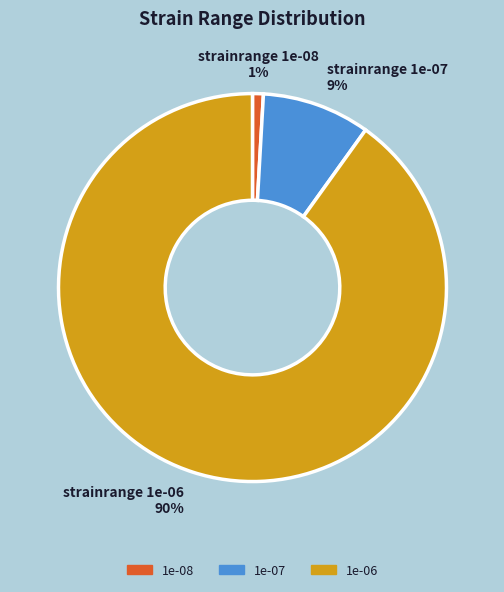

To the nearest percent, what is the difference between the largest and smallest slice percentages?

89%